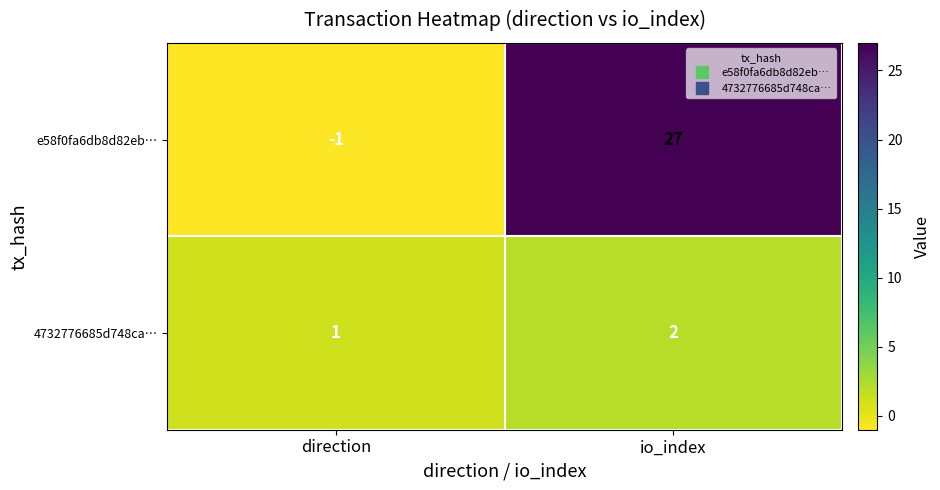

What is the sum of the 4732776685d748ca… values at io_index and direction?

3